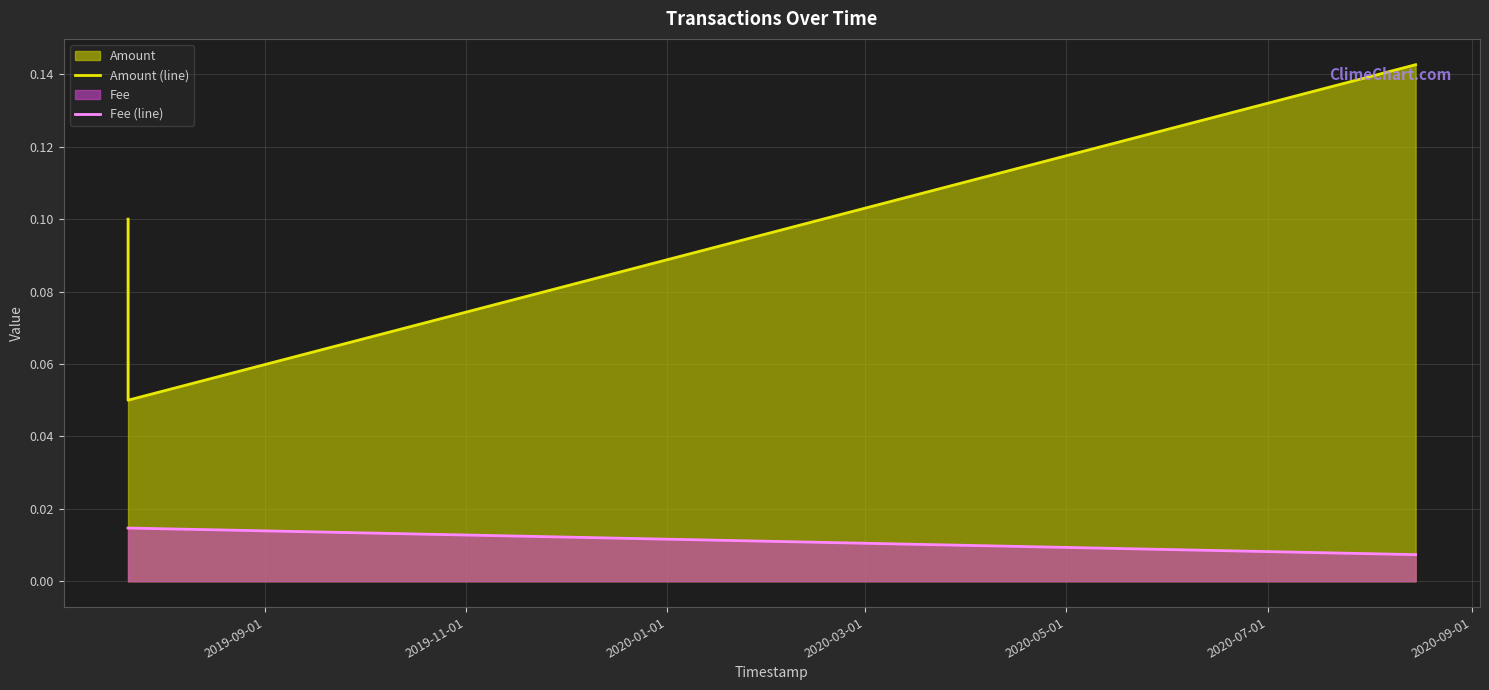

Which series has the largest range (max minus min)?

Amount (line)